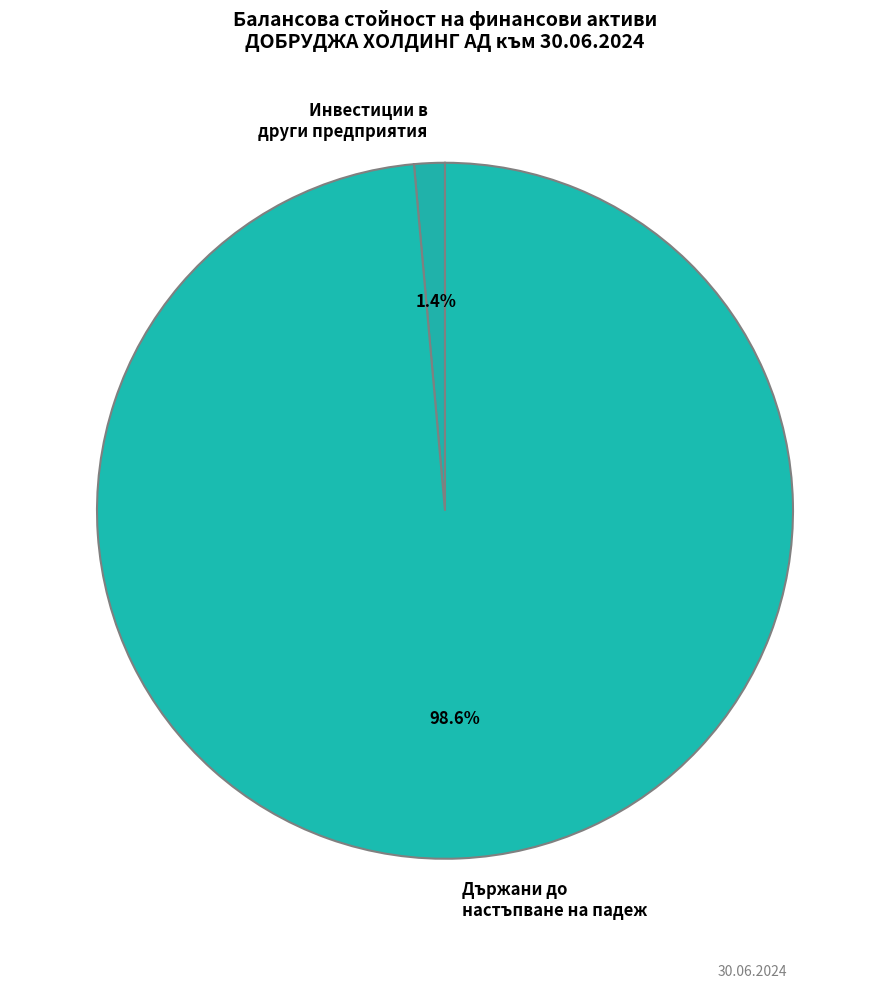

Rank the categories by value from highest to lowest.

Държани до настъпване на падеж, Инвестиции в други предприятия